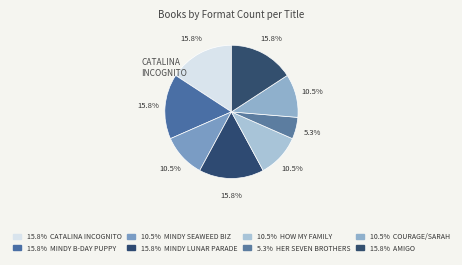

How many slices are in this pie chart?

8